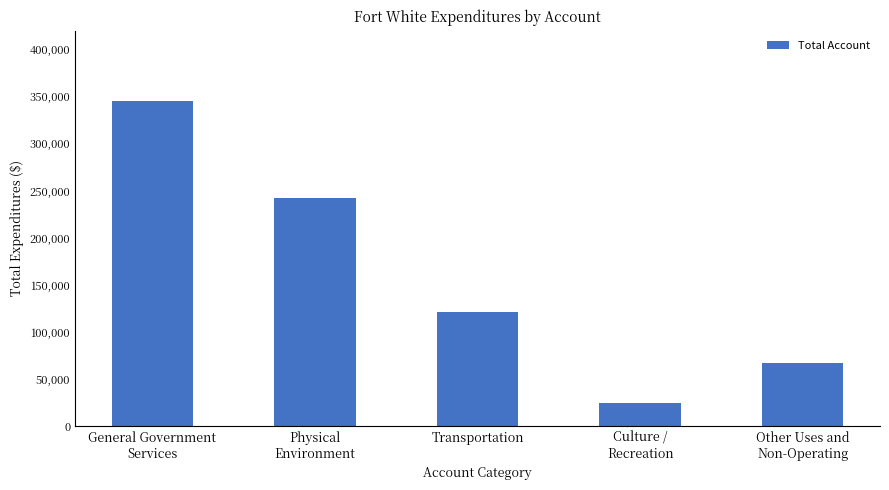

What is the sum of all values?

801271